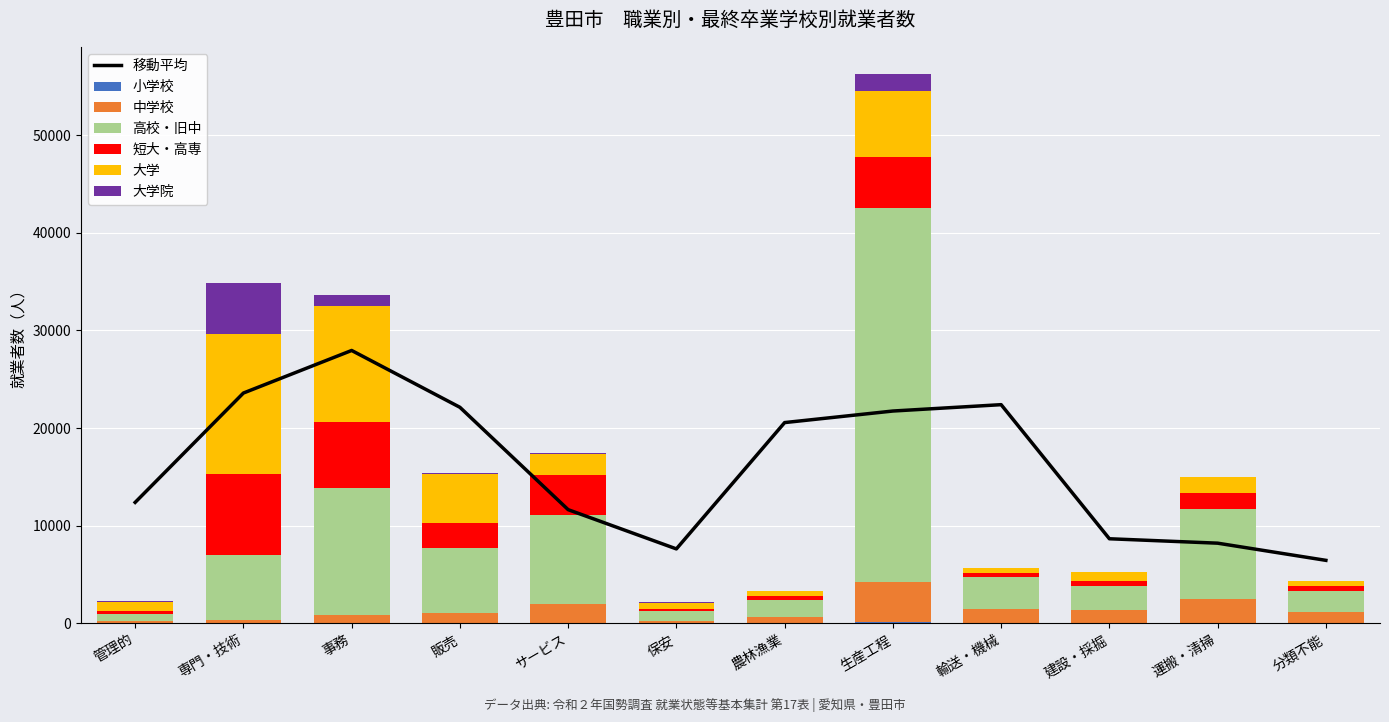

What are all the series names shown in the legend?

小学校, 中学校, 高校・旧中, 短大・高専, 大学, 大学院